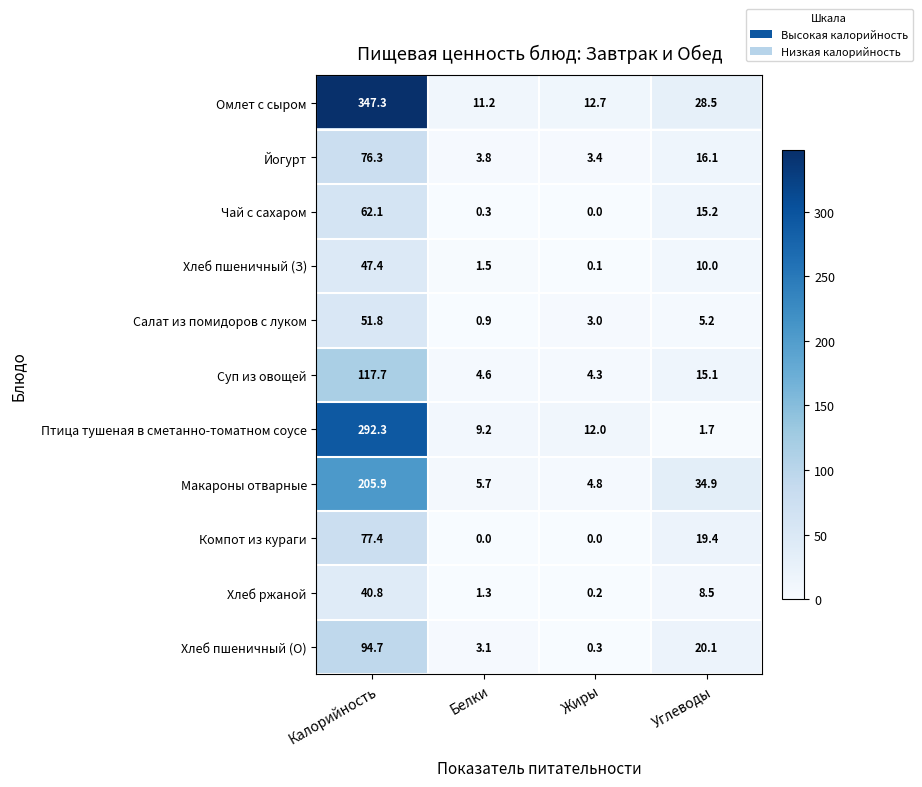

True or false: Йогурт has a value of 16.1 at Углеводы.

True